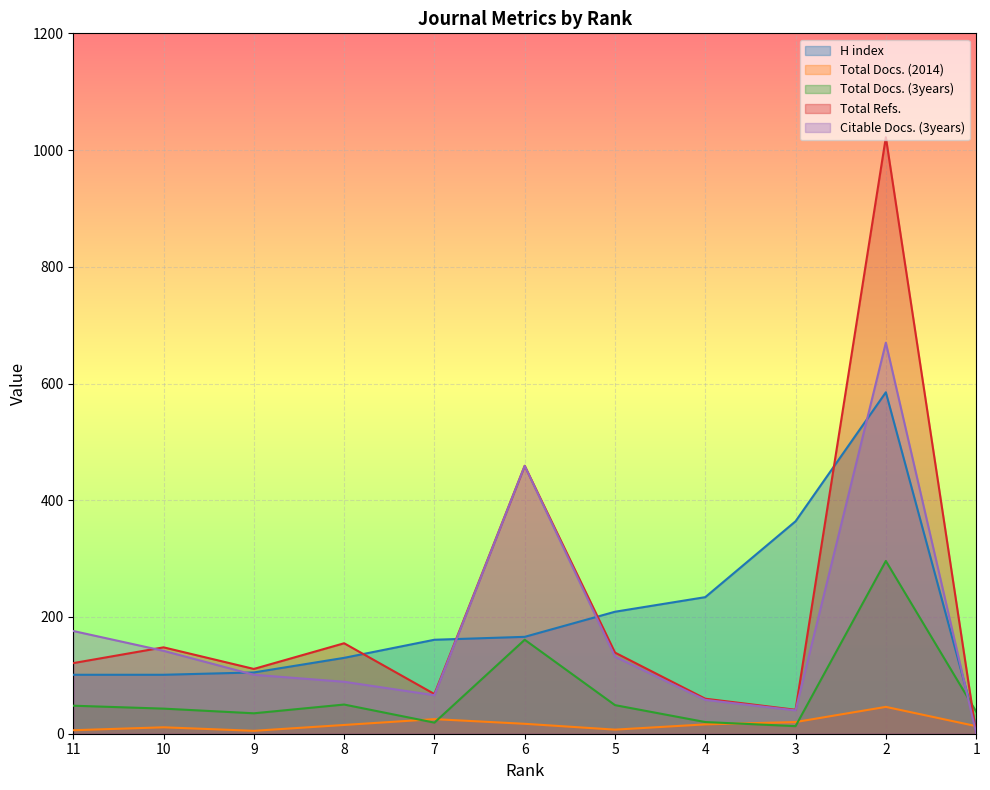

Which series has the largest total across all categories?

Total Refs.